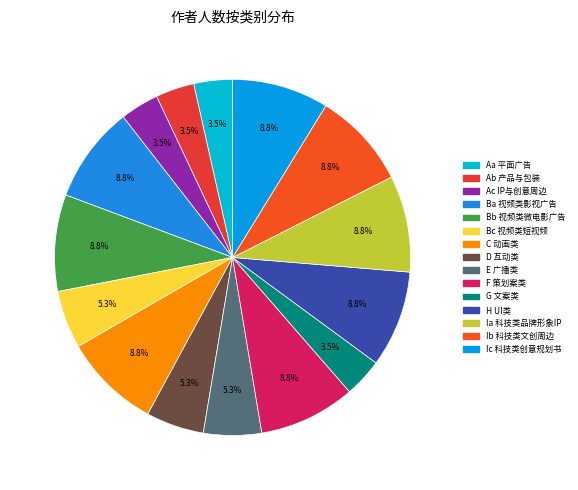

The F 策划案类 slice represents 9% of the pie. True or false?

True